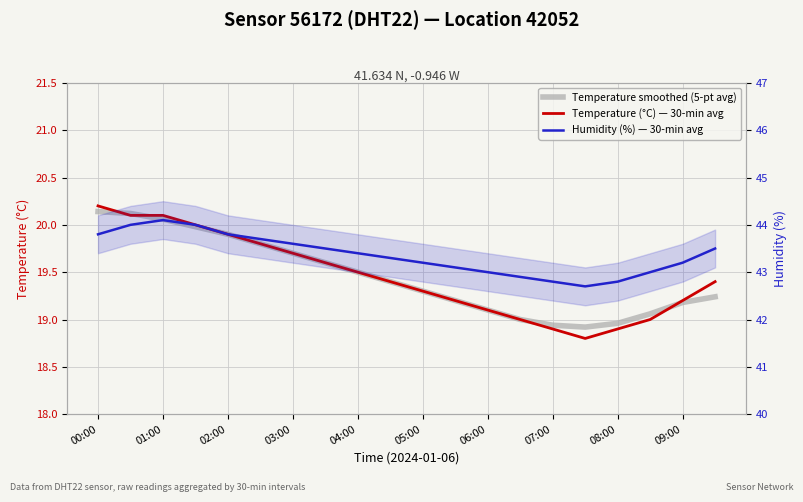

What is the approximate value of Temperature (°C) — 30-min avg at 06:00?

19.1